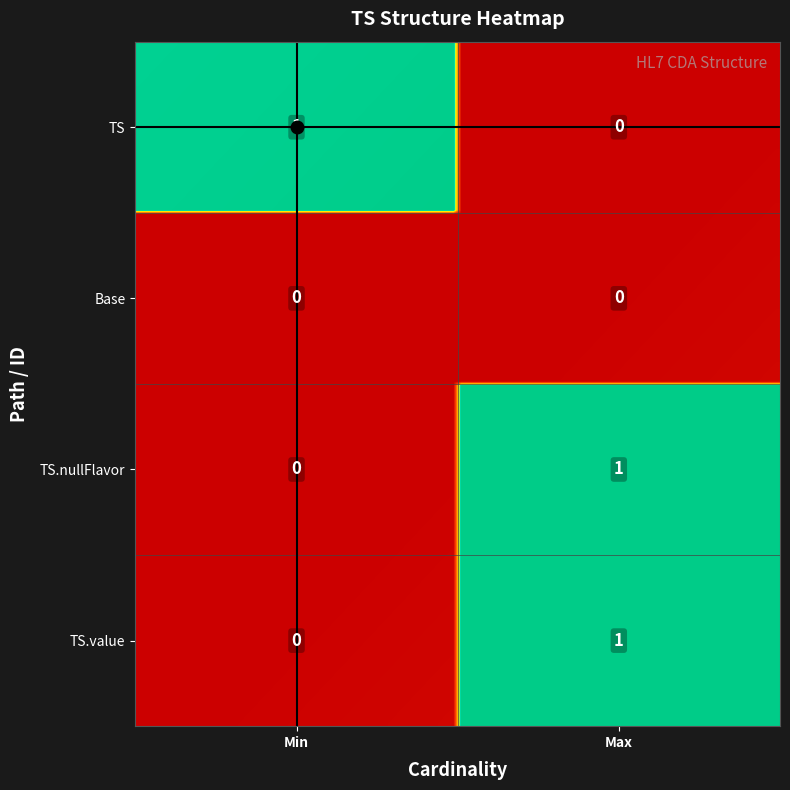

What is the difference between the TS.nullFlavor values at Base and TS?

1